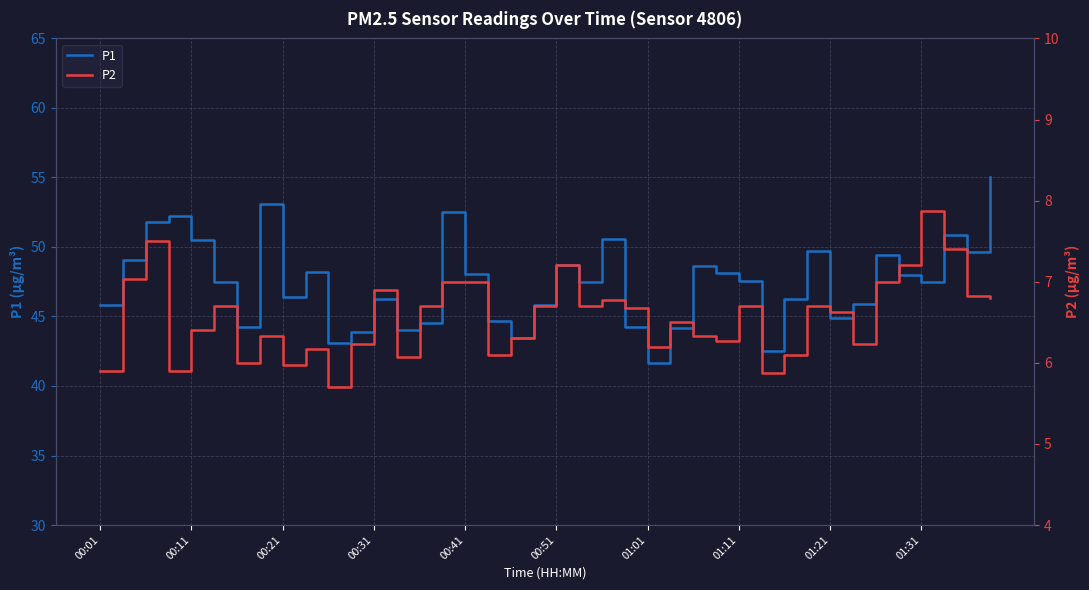

Which series has the largest total across all categories?

P1